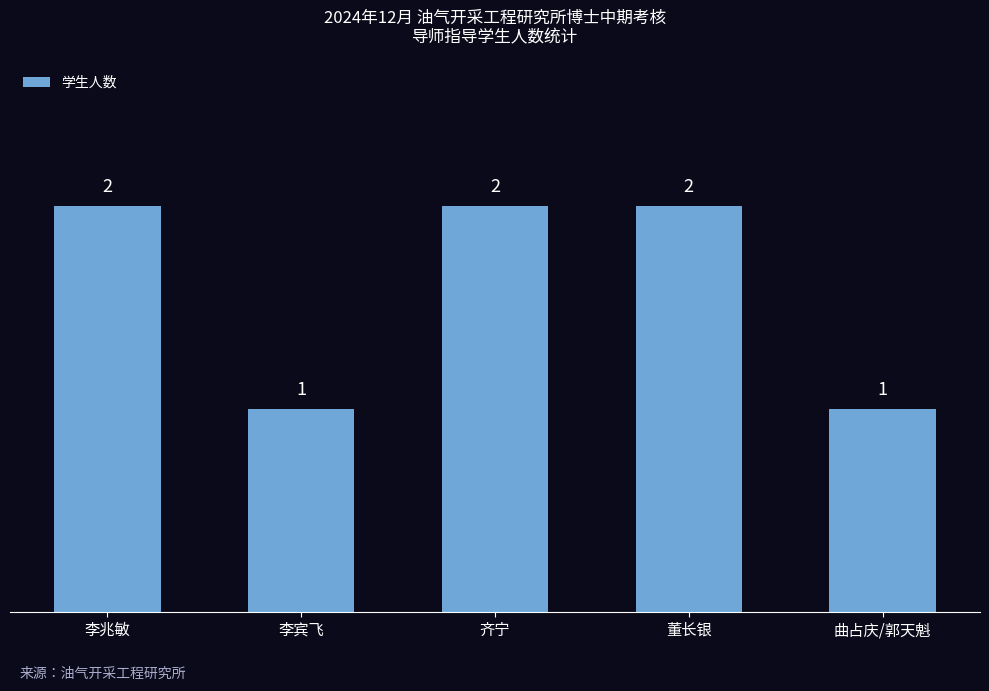

What is the difference between the second highest and second lowest values?

1